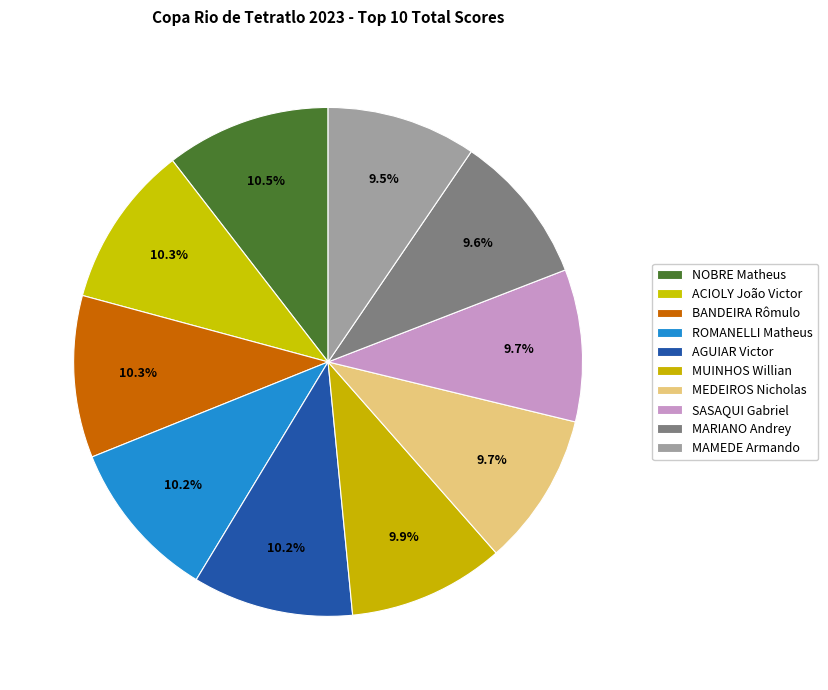

How many slices are in this pie chart?

10